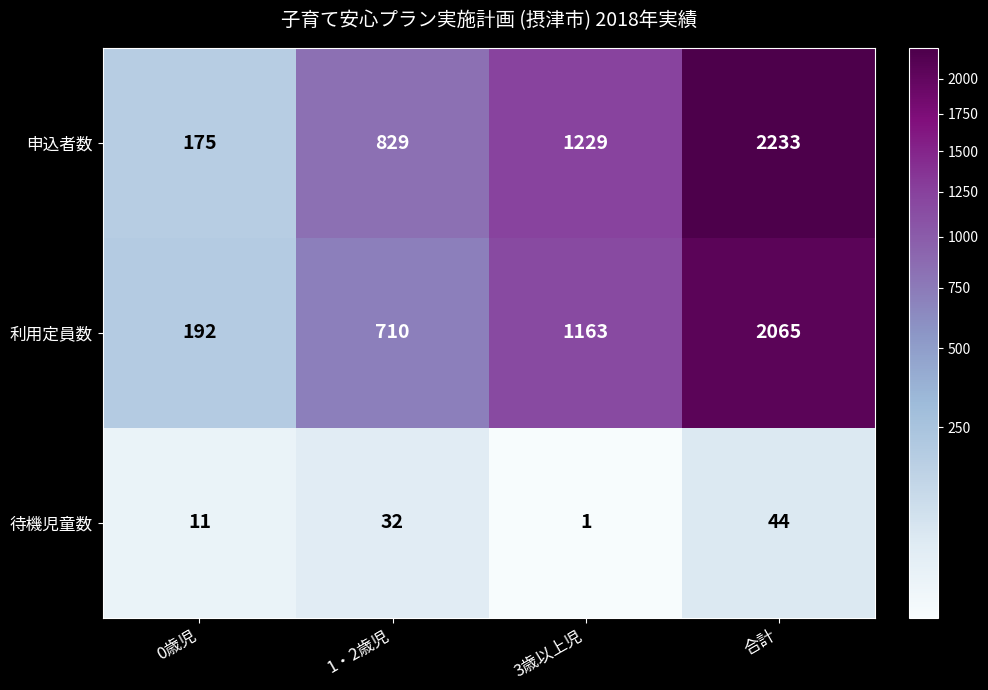

What value does the 待機児童数 series have at 0歳児?

11